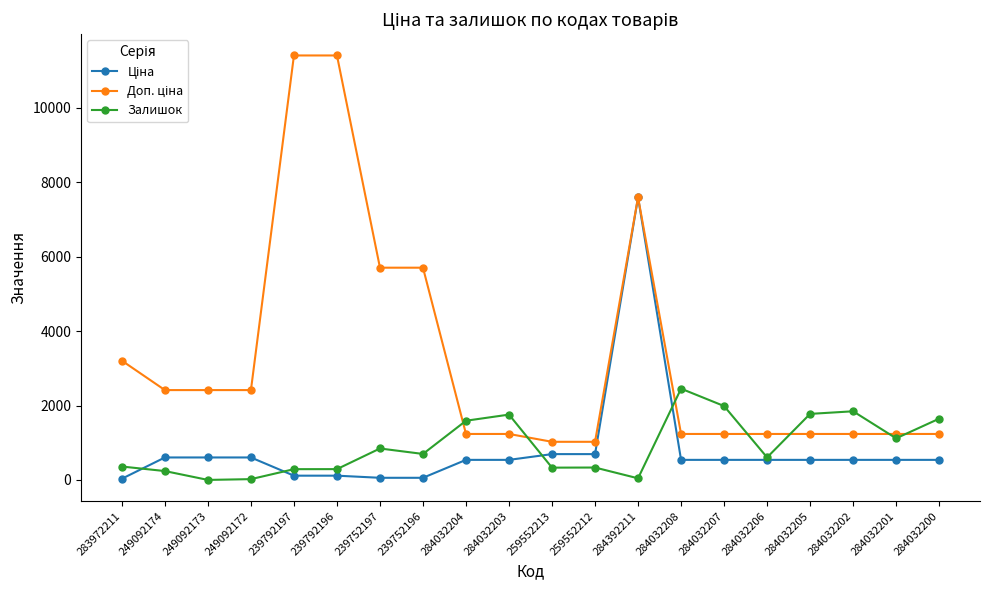

What is the difference between the highest and lowest values at 249092173?

2414.8